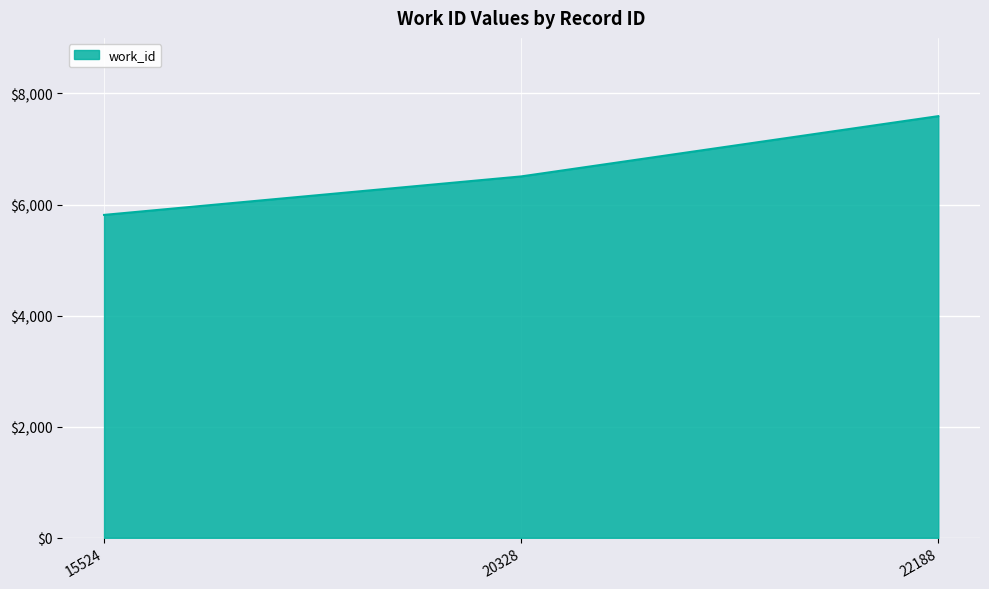

Count the values in the range 5813 to 7591.

3